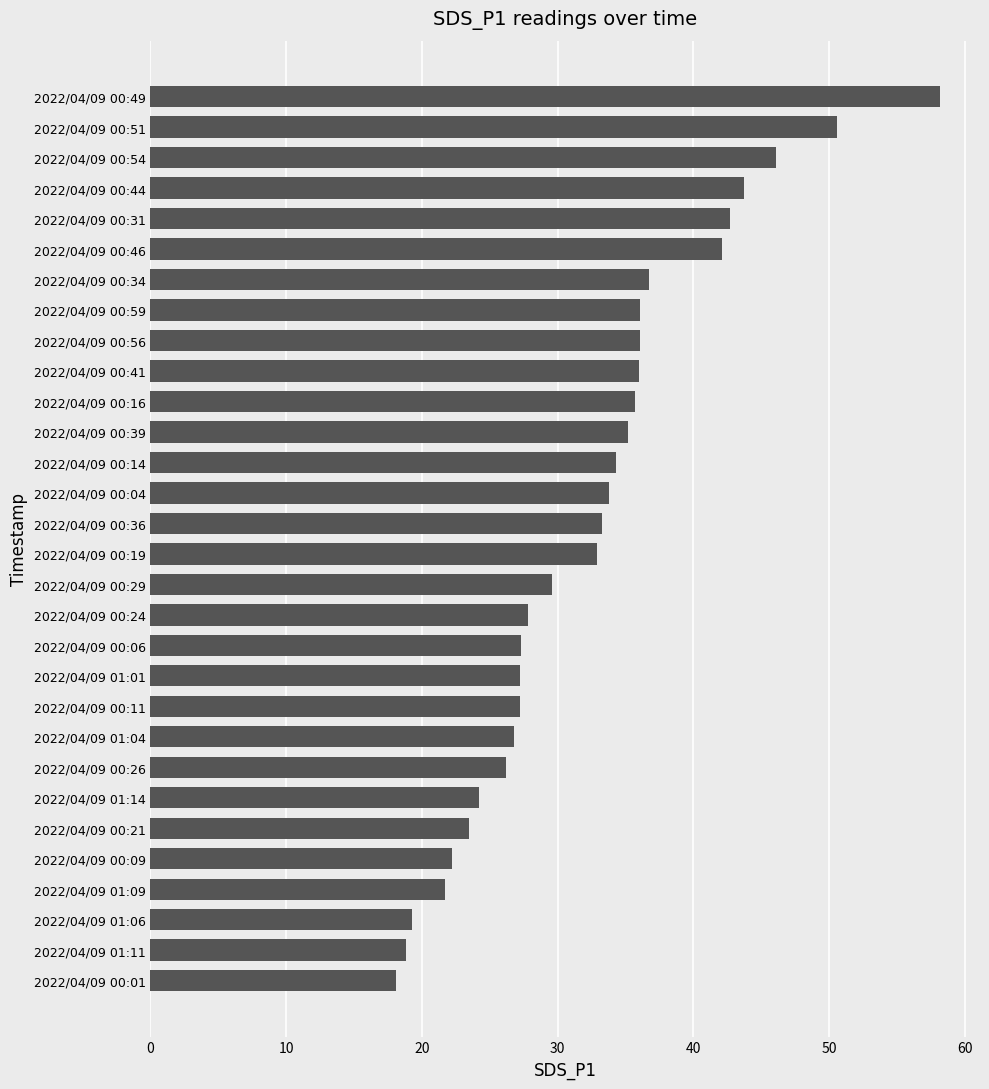

Which label corresponds to the smallest value in the chart?

2022/04/09 00:01